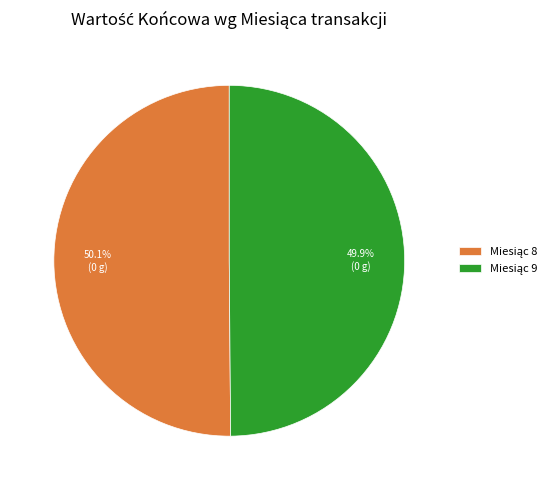

How many segments does this pie chart have?

2